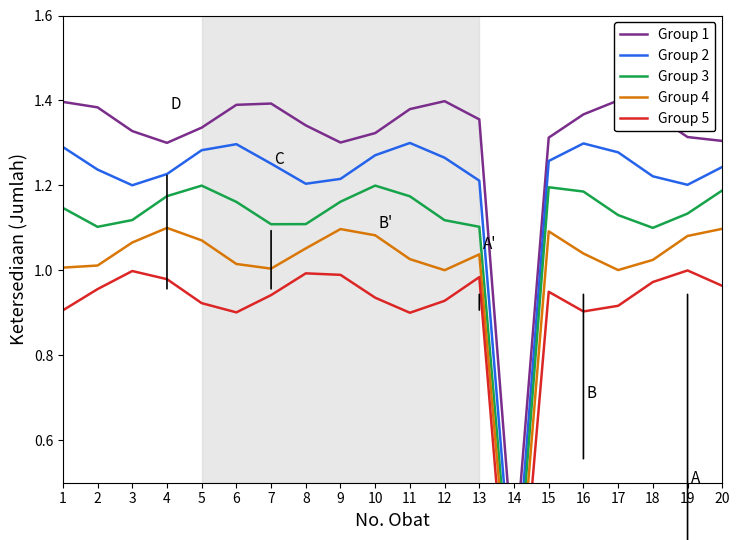

How many interior local valleys does the Group 3 series have?

4